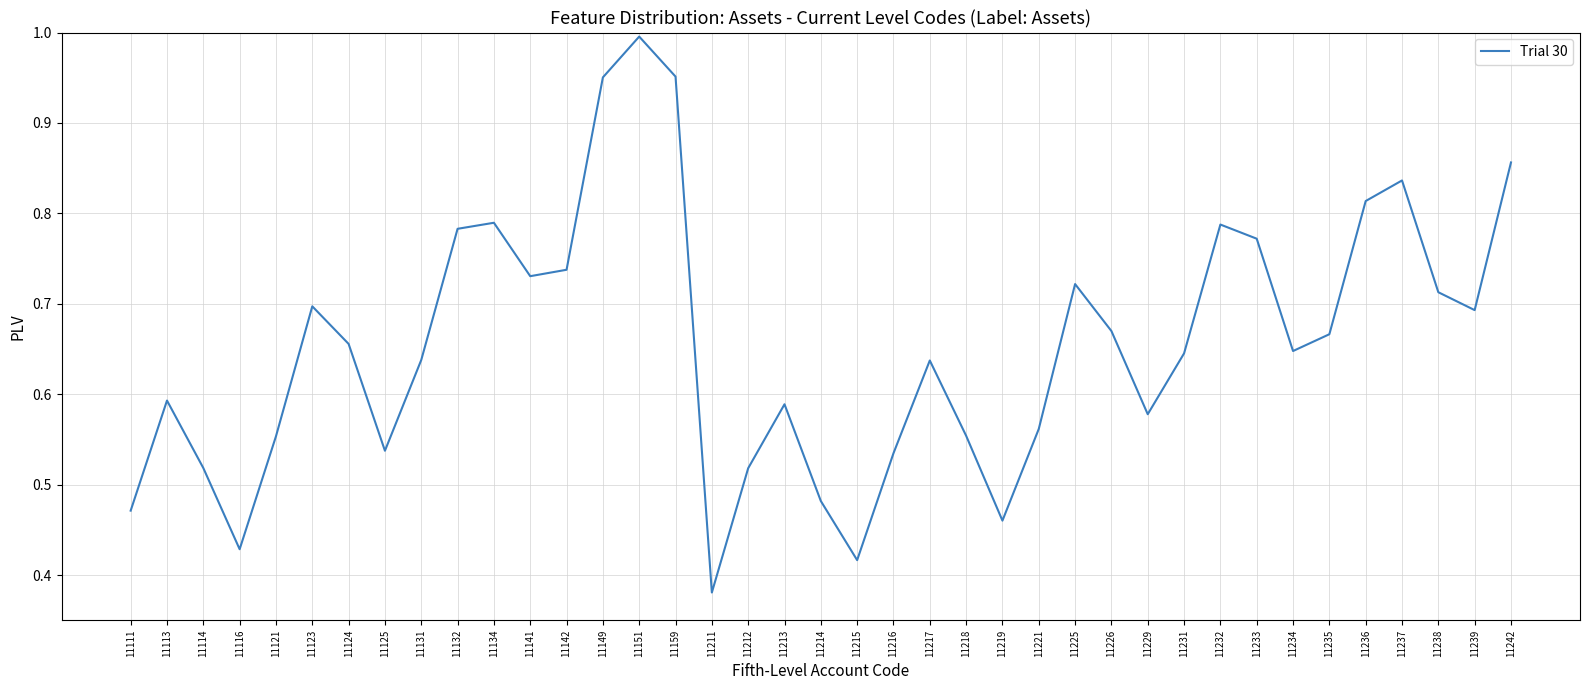

The chart shows a value of 0.1 at 11131. True or false?

False